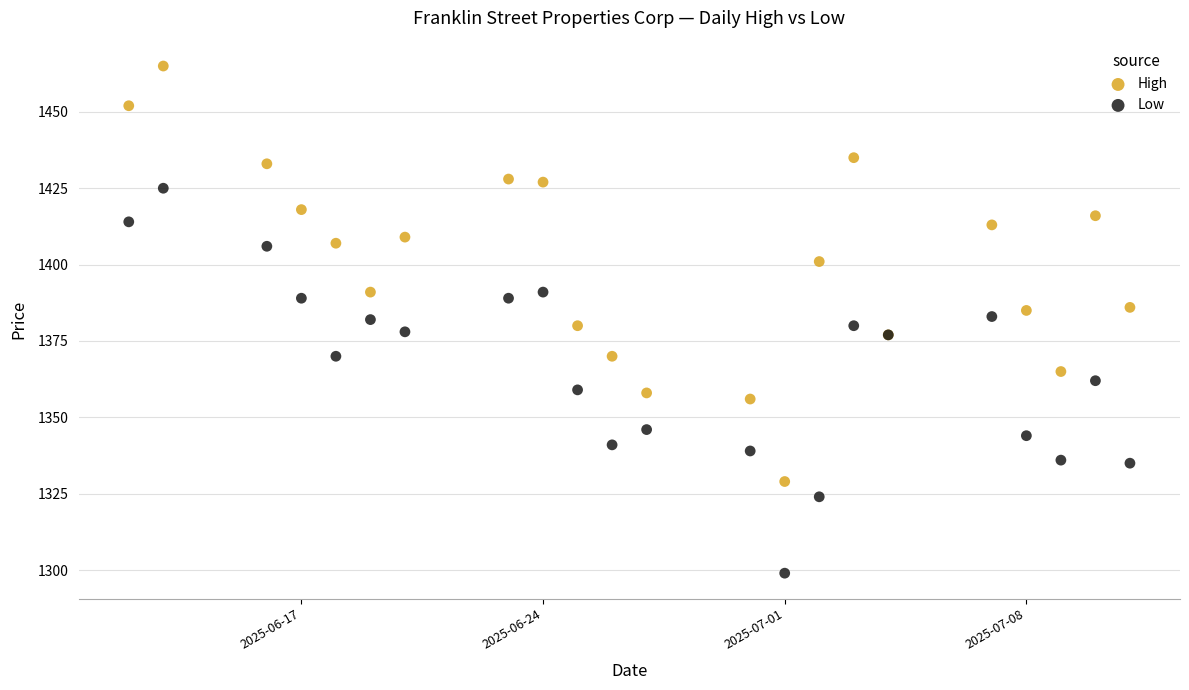

Which series contains the highest Y value?

High